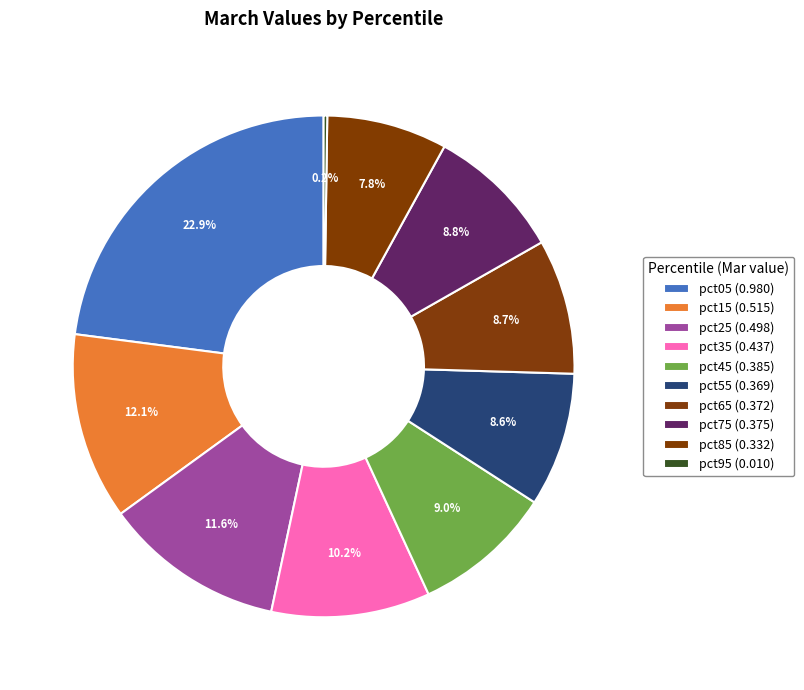

What percentage is the pct65 slice, to the nearest percent?

9%